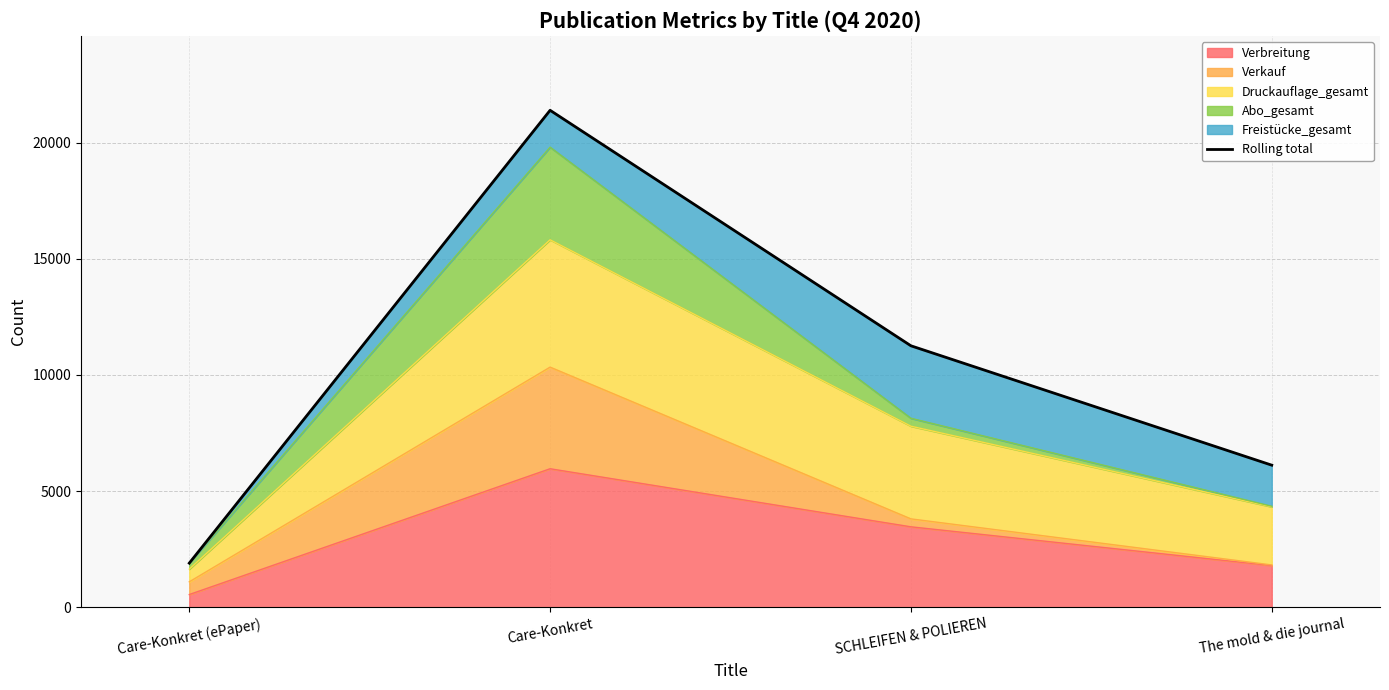

List the labels in order of value, largest first.

Care-Konkret, SCHLEIFEN & POLIEREN, The mold & die journal, Care-Konkret (ePaper)